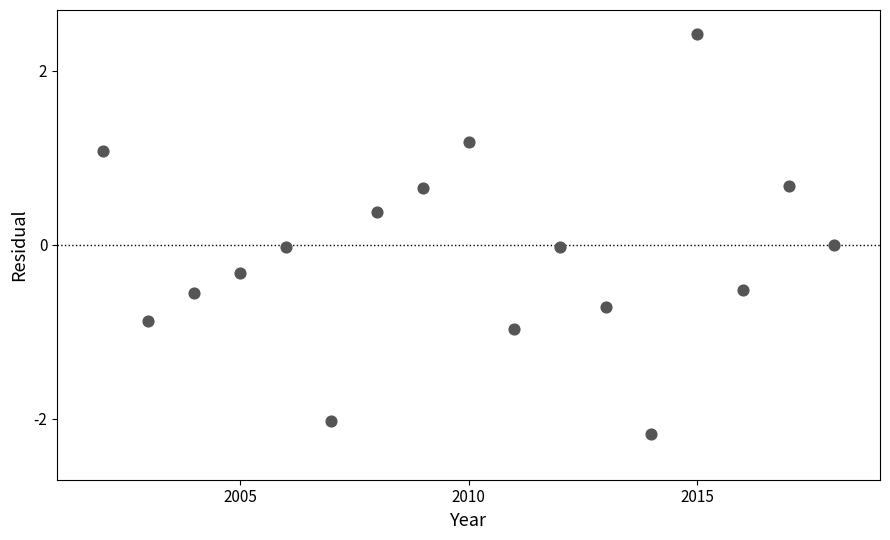

What is the range of X values (max minus min)?

16.0